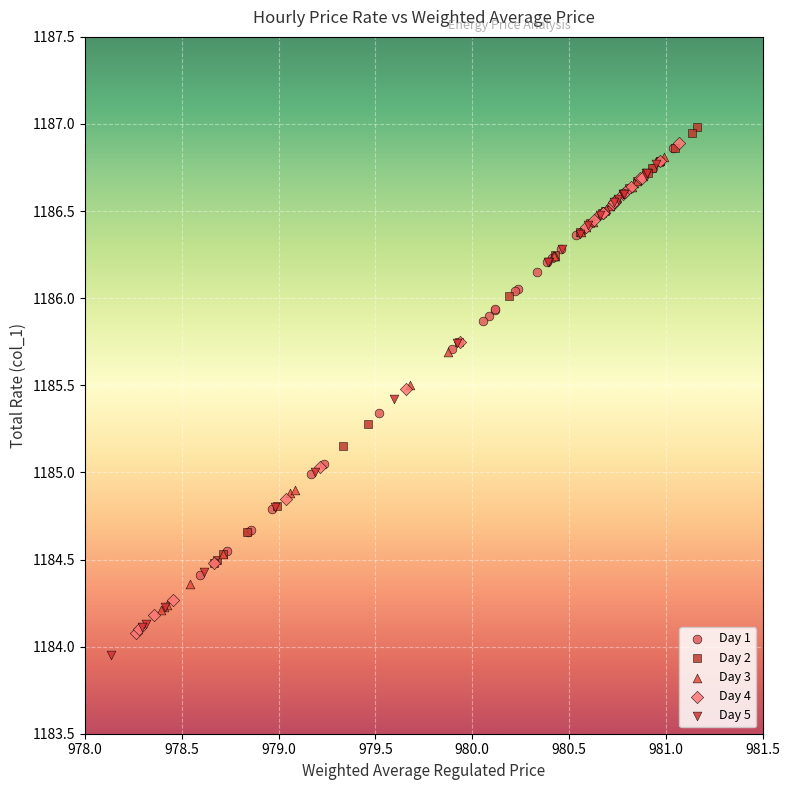

Which series contains the highest Y value?

Day 2